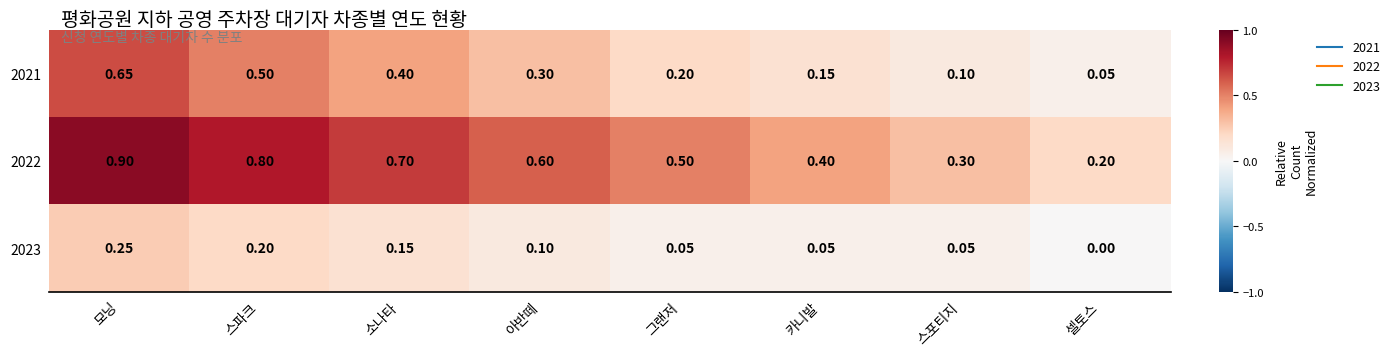

Where is 2021 nearest to the value 0?

셀토스